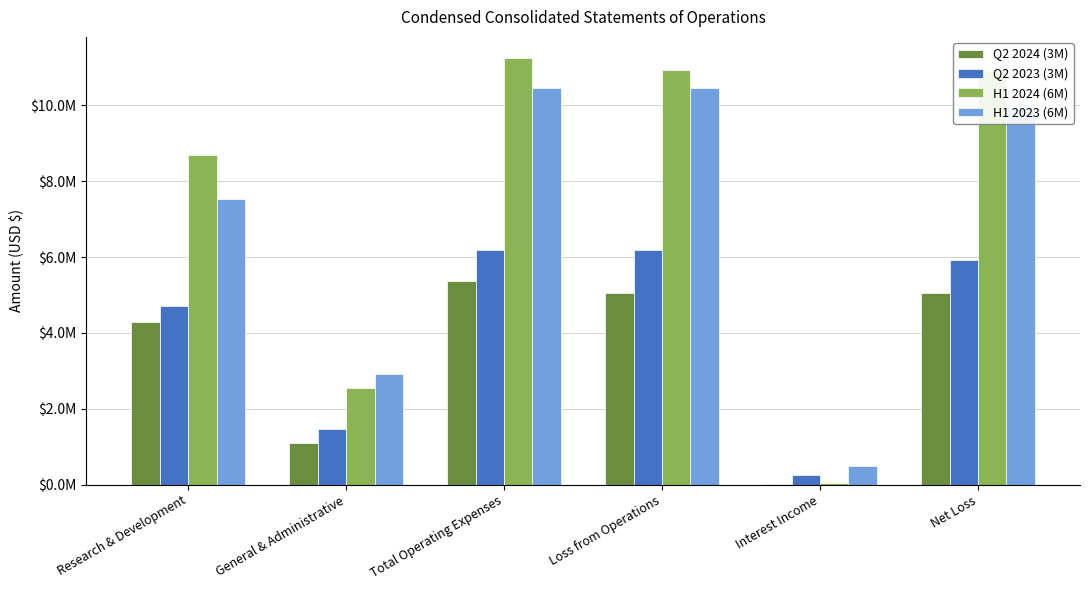

Are the bars grouped side by side (vs. stacked)?

Yes